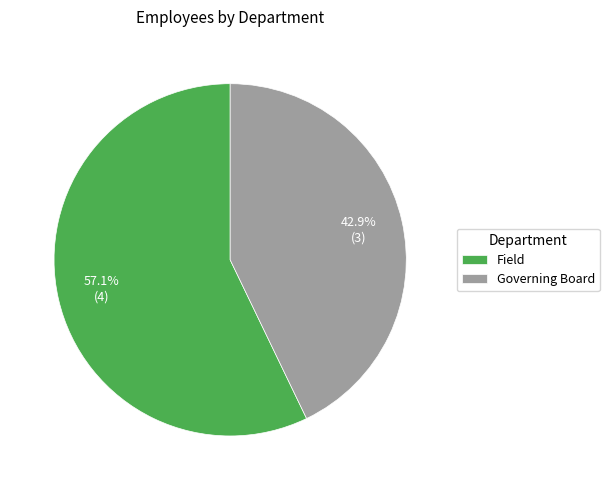

What is the largest slice in the pie chart?

Field